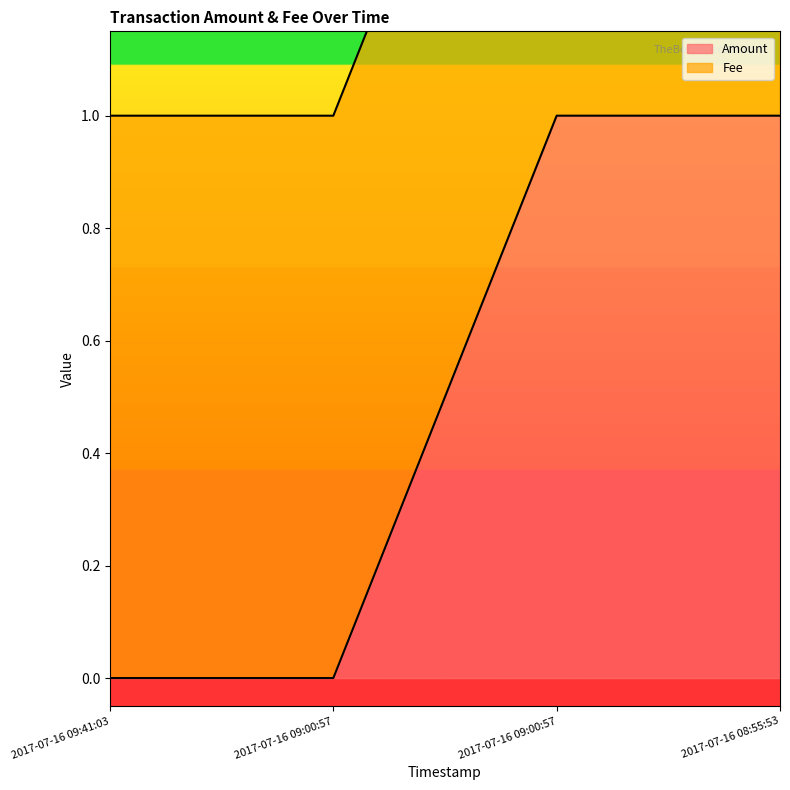

What is the label of the 4th point from the right?

2017-07-16 09:41:03